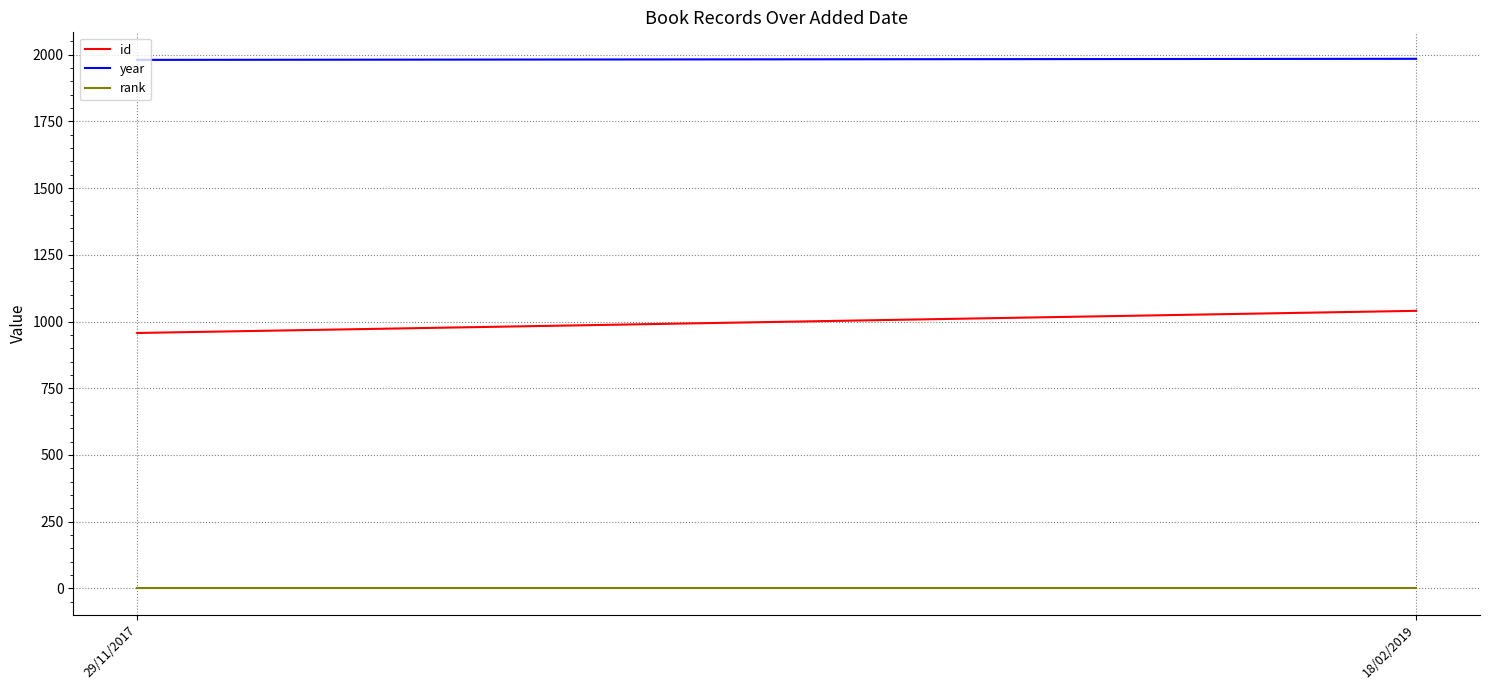

What are all the series names shown in the legend?

id, year, rank